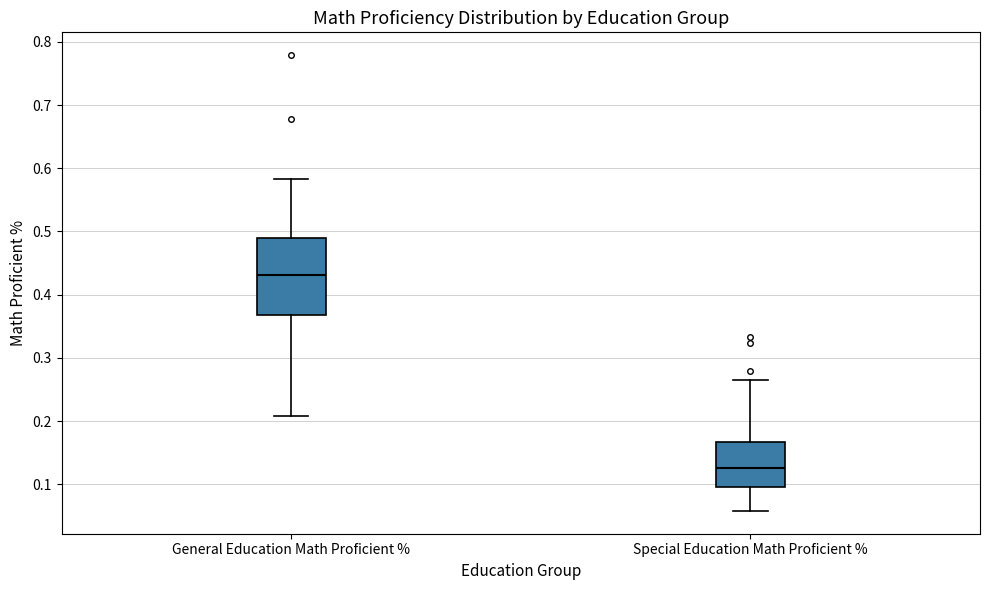

Which box has the highest median line?

General Education Math Proficient %